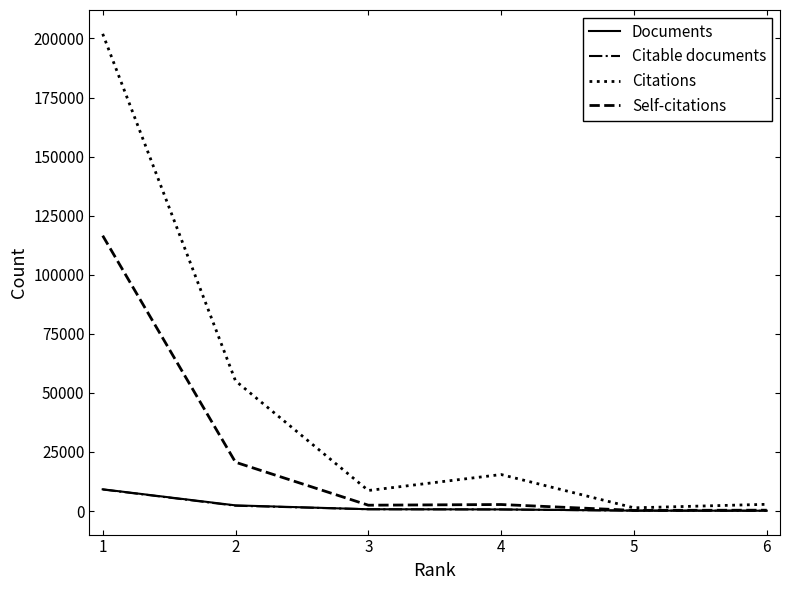

Which series has the largest total across all categories?

Citations